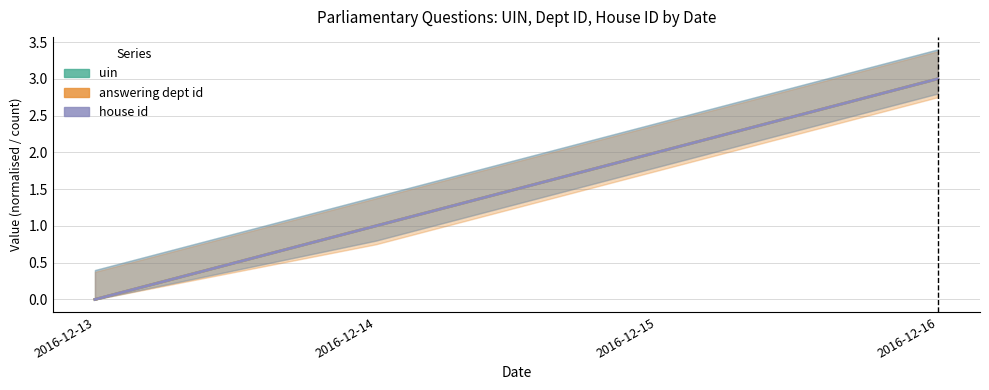

List the series in order of their peak value, highest first.

uin, answering dept id, house id